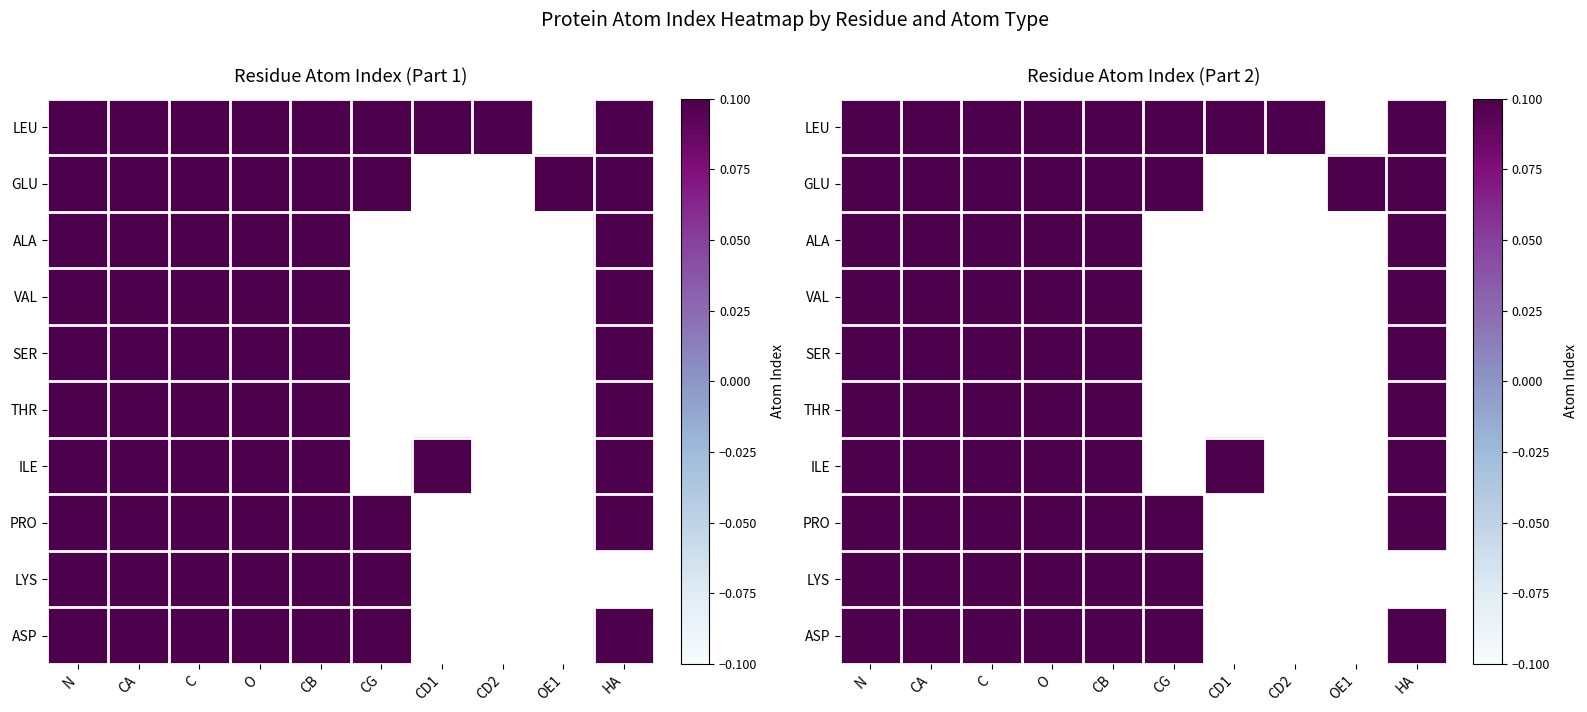

Count the number of categories in the chart.

10